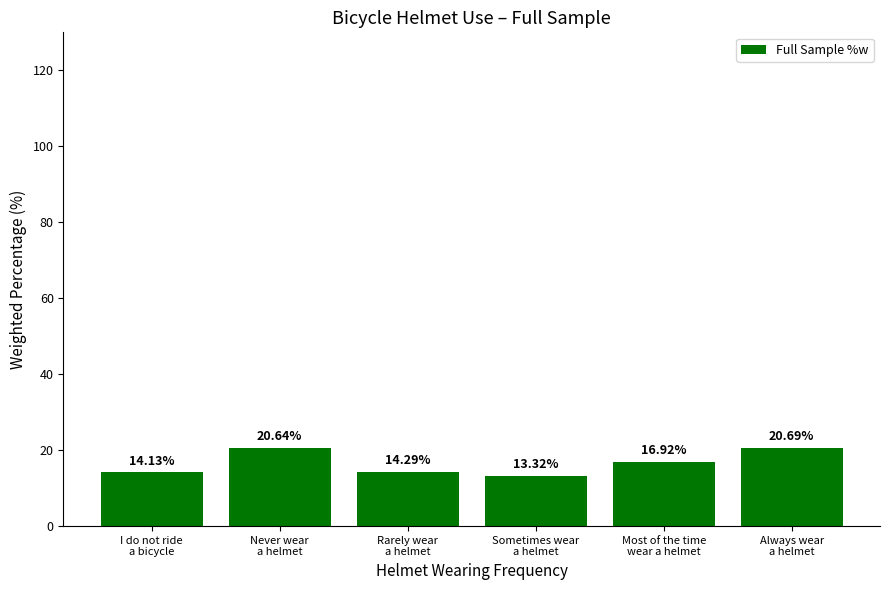

Which has a higher value, Always wear
a helmet or Never wear
a helmet?

Always wear
a helmet